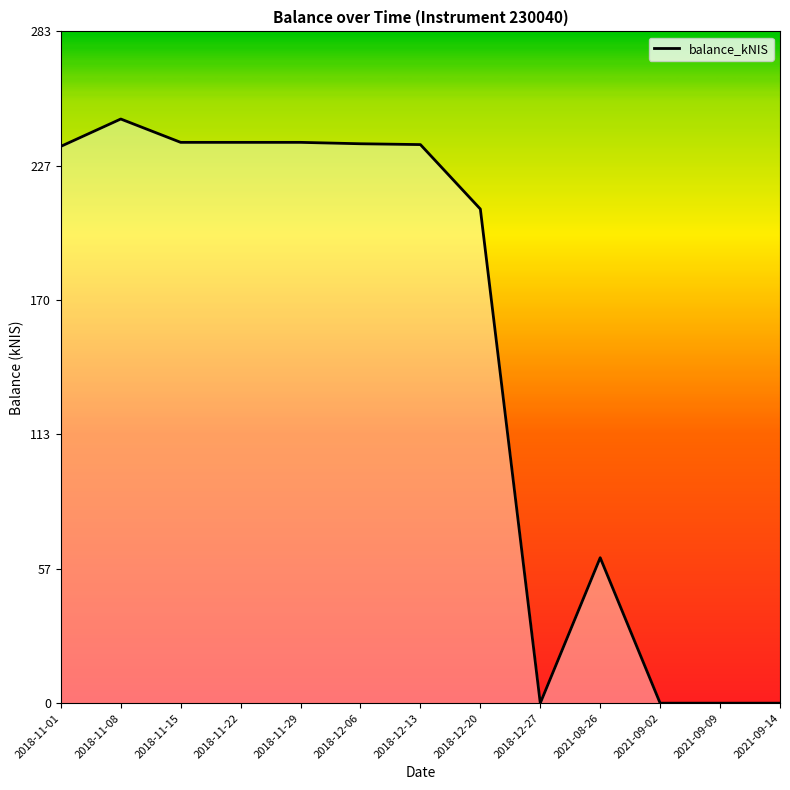

Does the chart display data point markers on the line(s)?

No